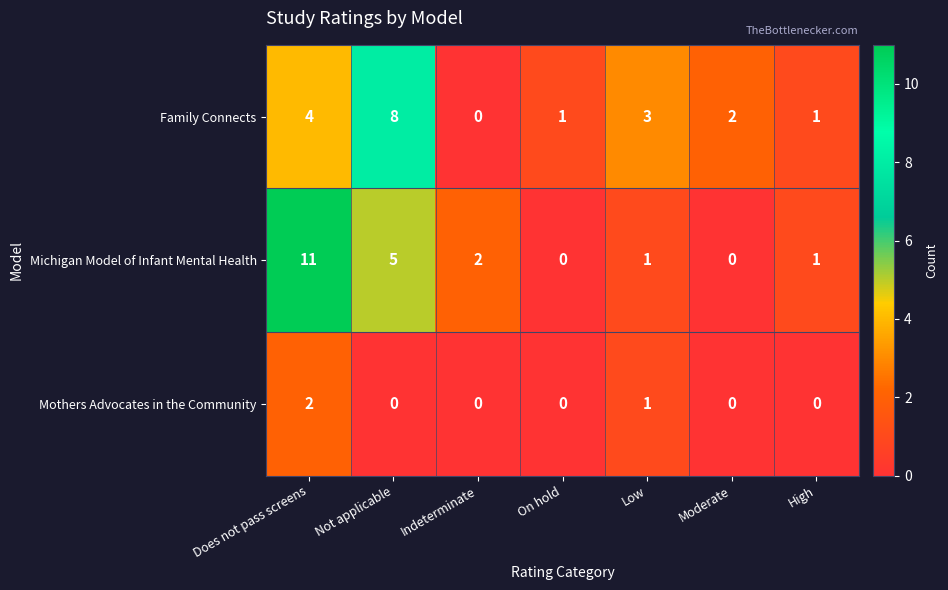

The value of Mothers Advocates in the Community at High is 0. True or false?

True